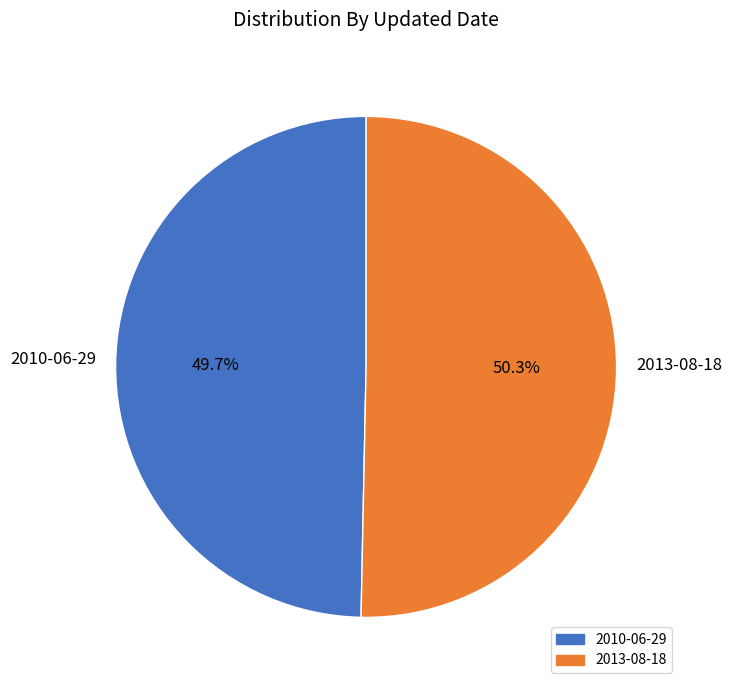

How many segments does this pie chart have?

2